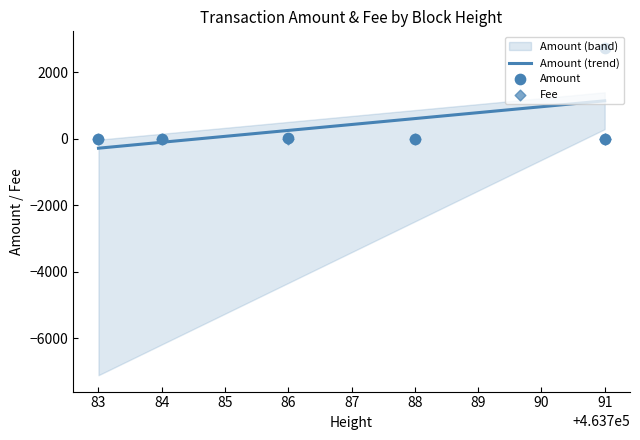

Which series has the widest spread of Y values?

Amount